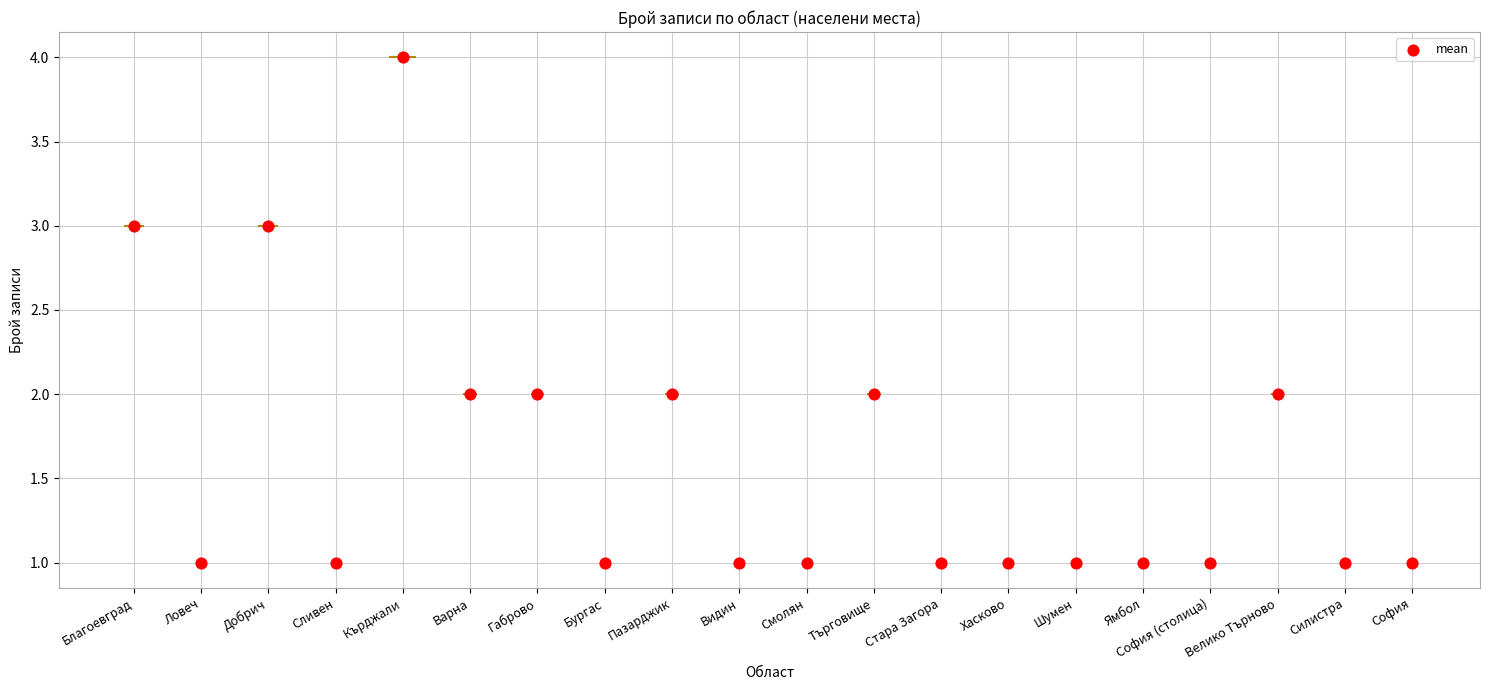

Which has a higher value, София (столица) or Смолян?

София (столица)